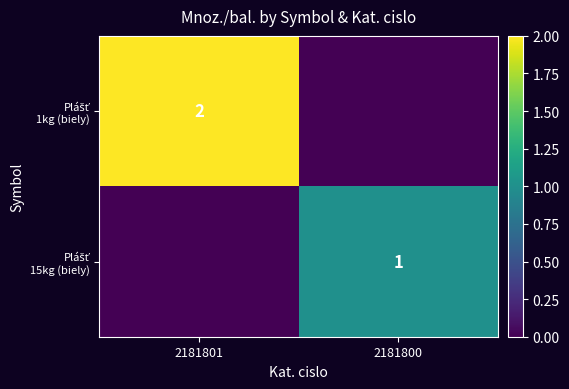

Read the Plášť 1kg (biely) value at 2181801.

2